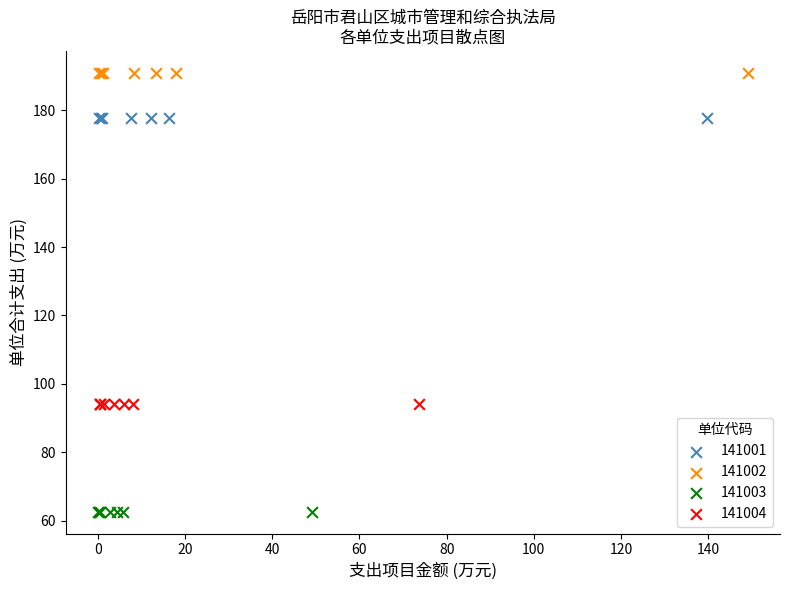

Which series contains the lowest Y value?

141003